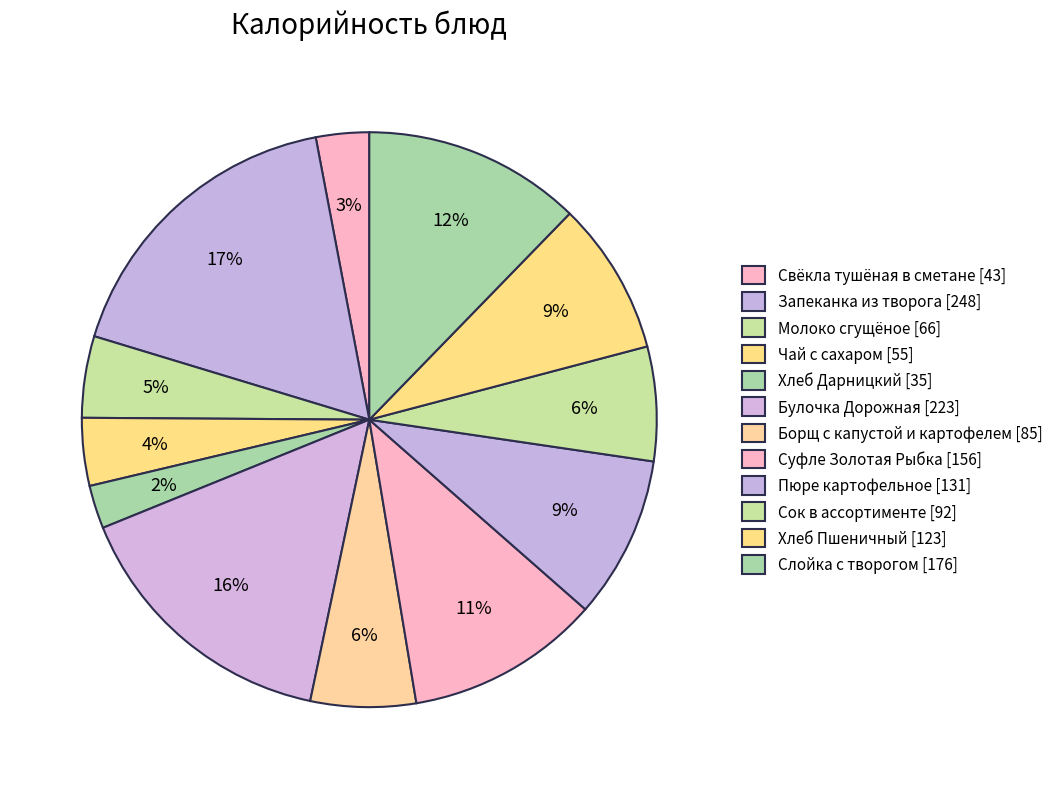

To the nearest percent, what is the difference between the Суфле Золотая Рыбка and Хлеб Дарницкий slice percentages?

8%